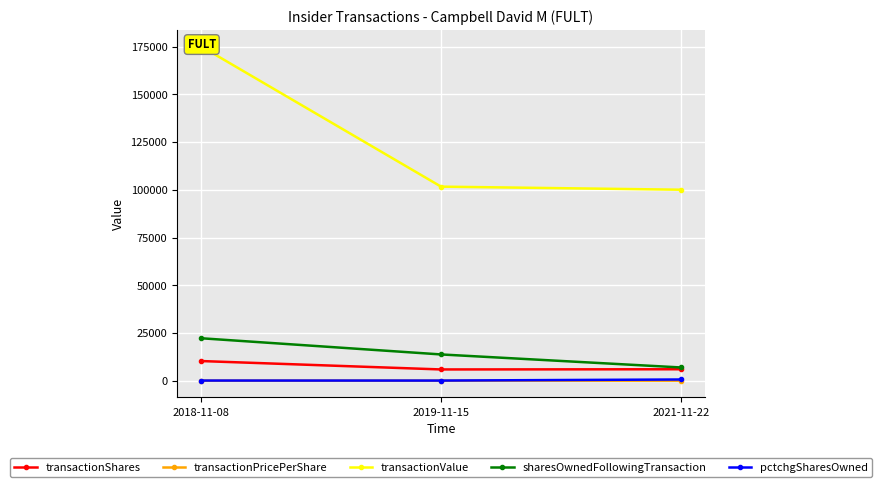

Which series has the largest range (max minus min)?

transactionValue